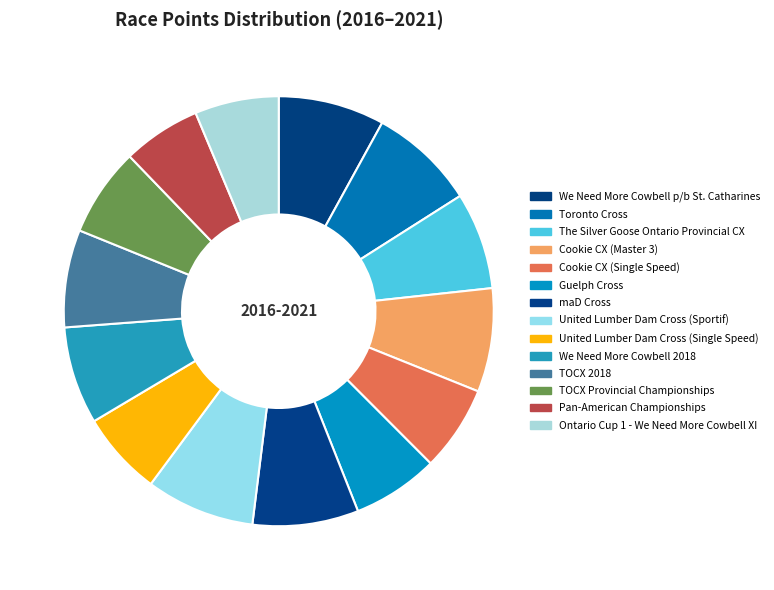

What portion of the pie excludes United Lumber Dam Cross (Sportif)?

91.8%